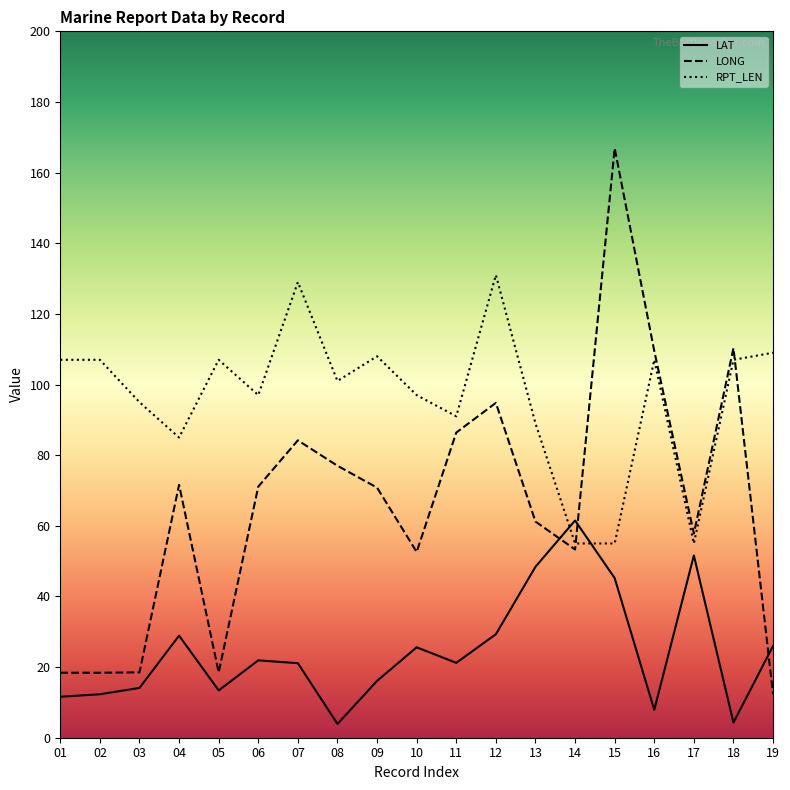

Rank the categories by LONG value from highest to lowest.

15, 18, 16, 12, 11, 07, 08, 04, 06, 09, 13, 17, 14, 10, 03, 05, 01, 02, 19